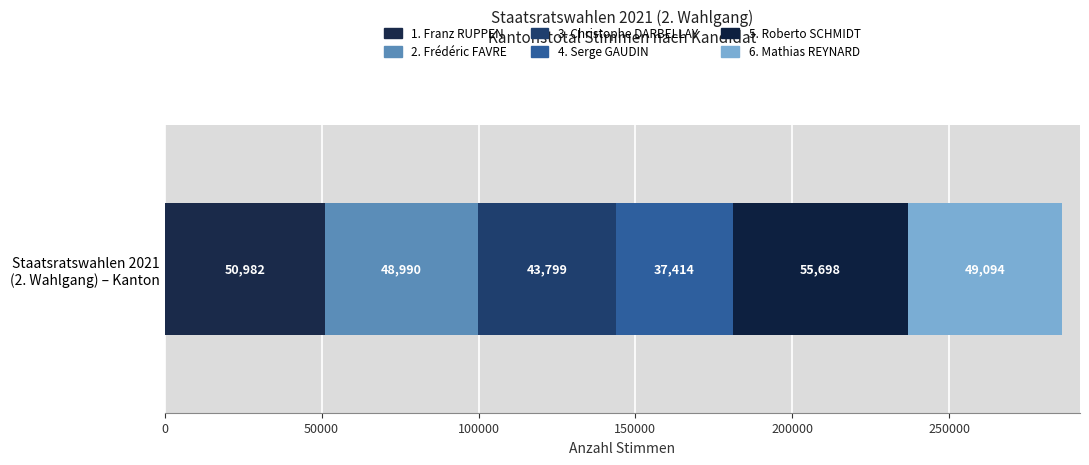

What are all the series names shown in the legend?

1. Franz RUPPEN, 2. Frédéric FAVRE, 3. Christophe DARBELLAY, 4. Serge GAUDIN, 5. Roberto SCHMIDT, 6. Mathias REYNARD